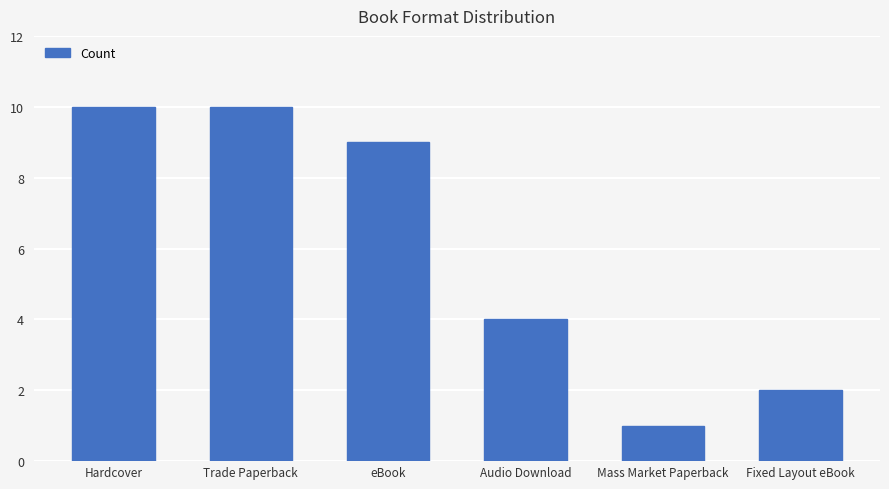

Where does the data first go above 9?

Hardcover